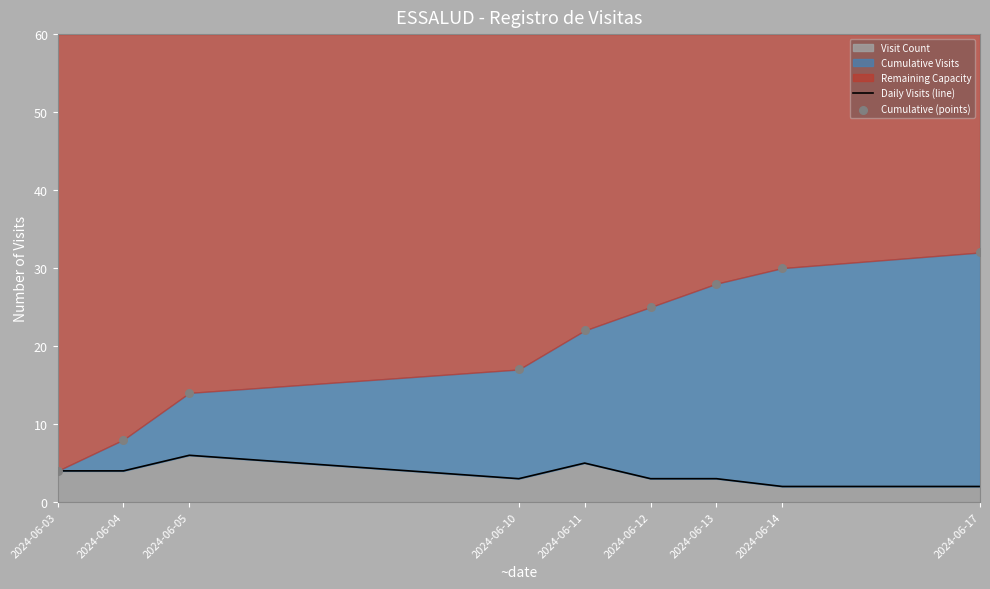

What is the total value across all series at 2024-06-17?

34